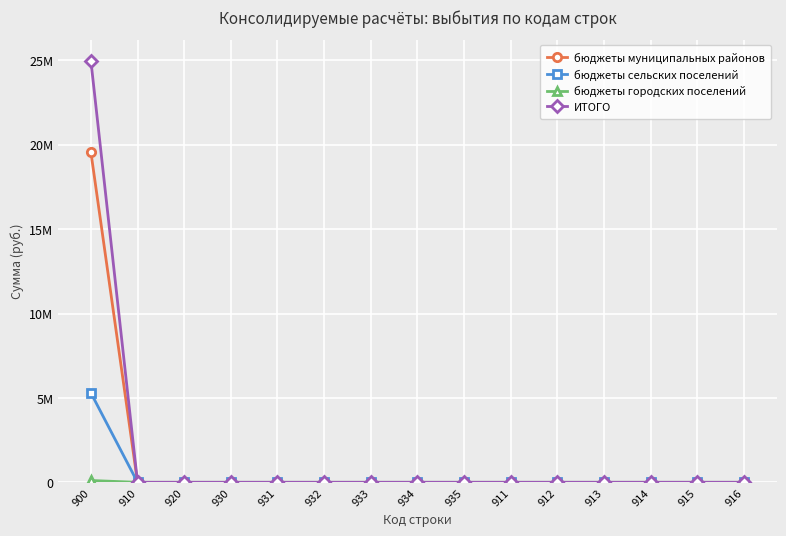

At which label is бюджеты сельских поселений closest to 2649585?

910